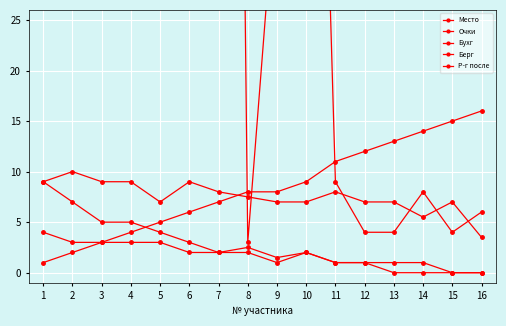

List the series in order of their peak value, lowest first.

Очки, Берг, Бухг, Место, Р-г после